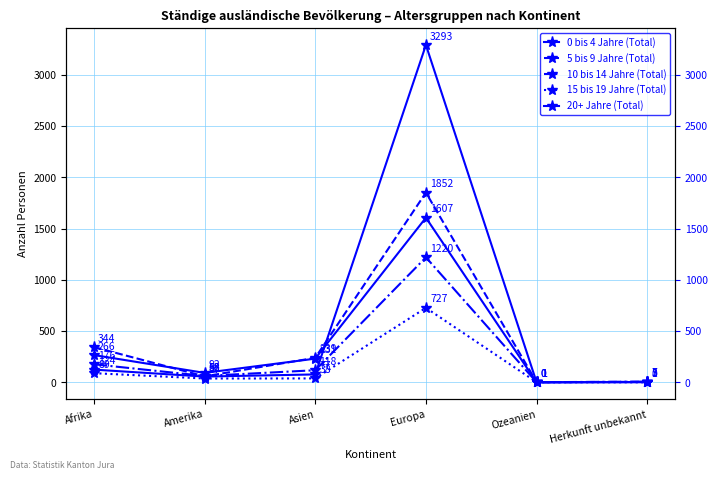

What are all the series names shown in the legend?

0 bis 4 Jahre (Total), 5 bis 9 Jahre (Total), 10 bis 14 Jahre (Total), 15 bis 19 Jahre (Total), 20+ Jahre (Total)